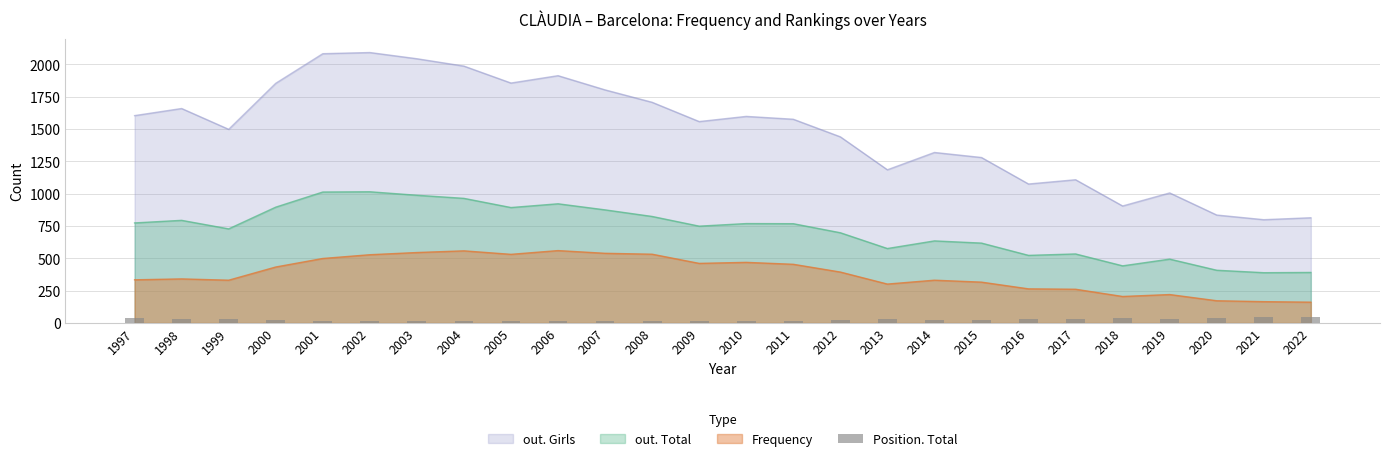

How many bars are there in total?

26